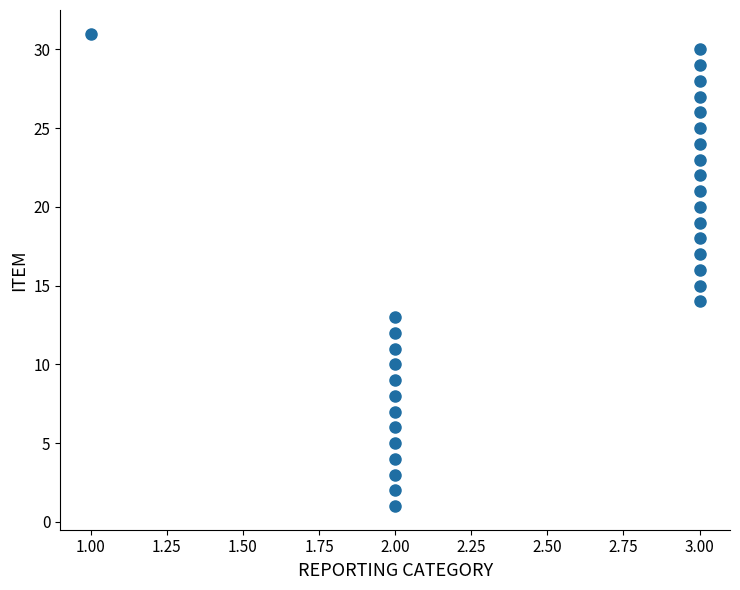

What is the range of Y values (max minus min)?

30